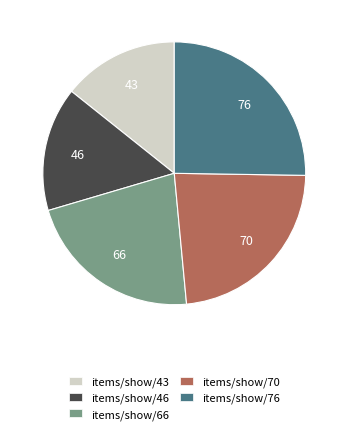

Does items/show/76 account for over 50% of the chart?

No